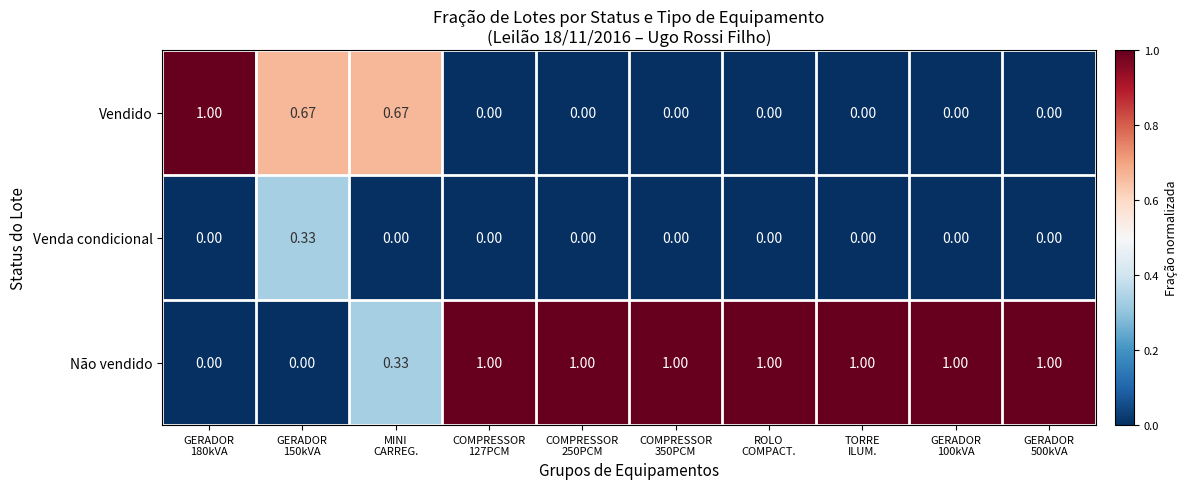

List the series in order of their overall mean, lowest first.

Venda condicional, Vendido, Não vendido